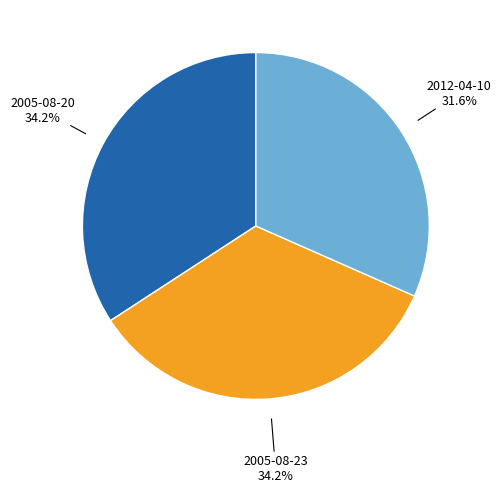

Is there a majority slice in this chart?

No